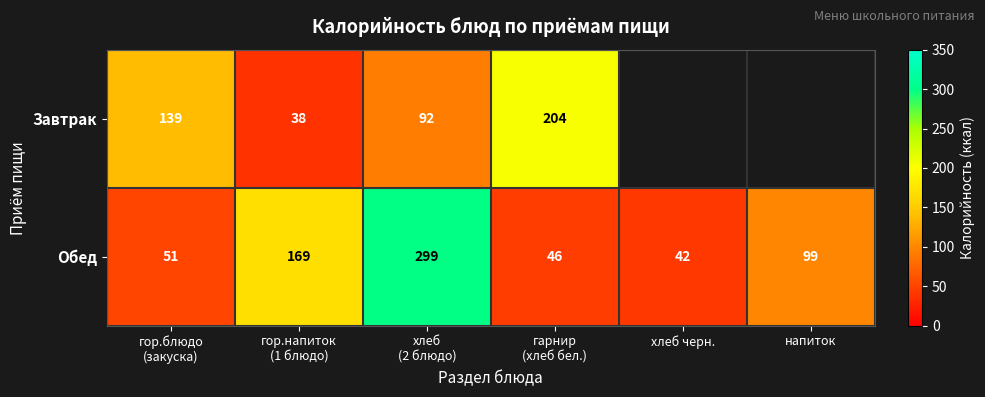

What is the difference between the maximum and minimum values in the Обед series?

257